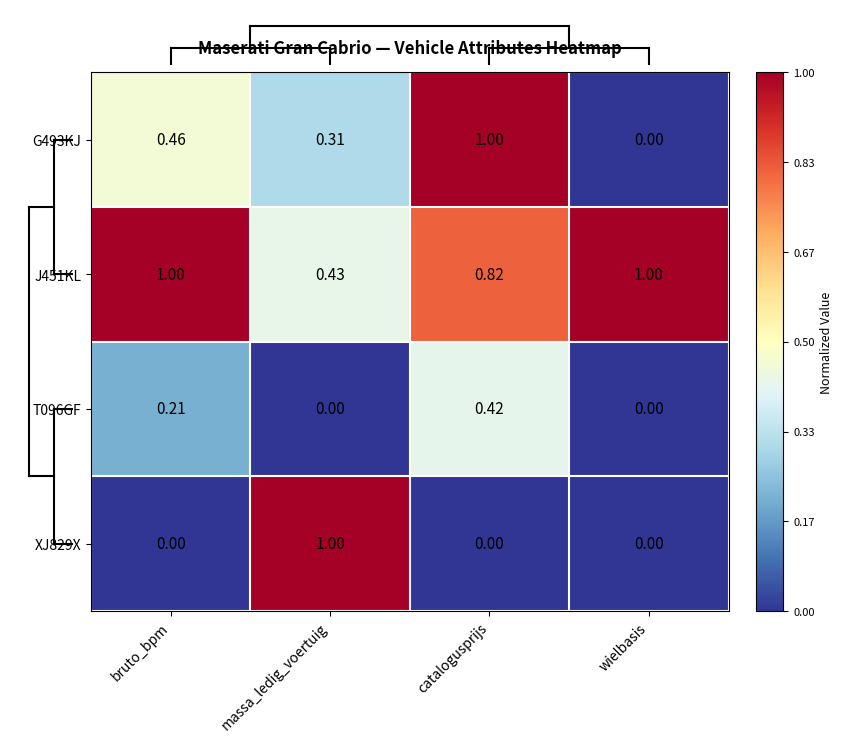

What is the total value across all series at bruto_bpm?

1.7